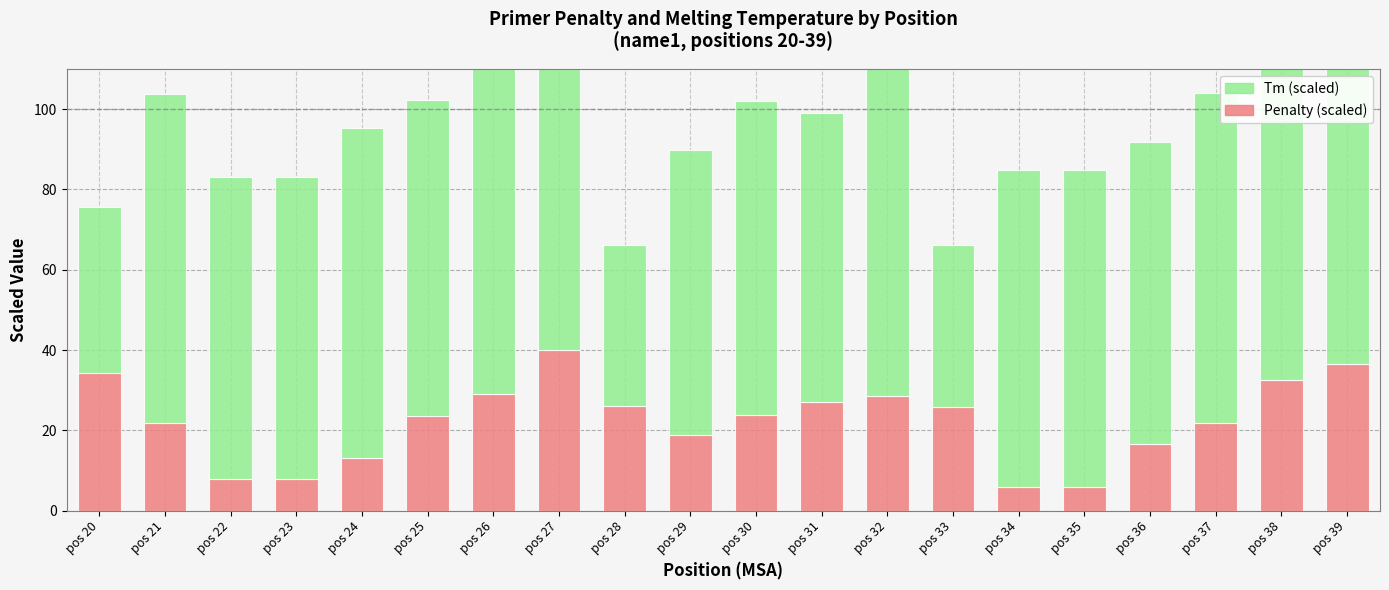

Rank the series by their average value, from highest to lowest.

Tm (scaled), Penalty (scaled)